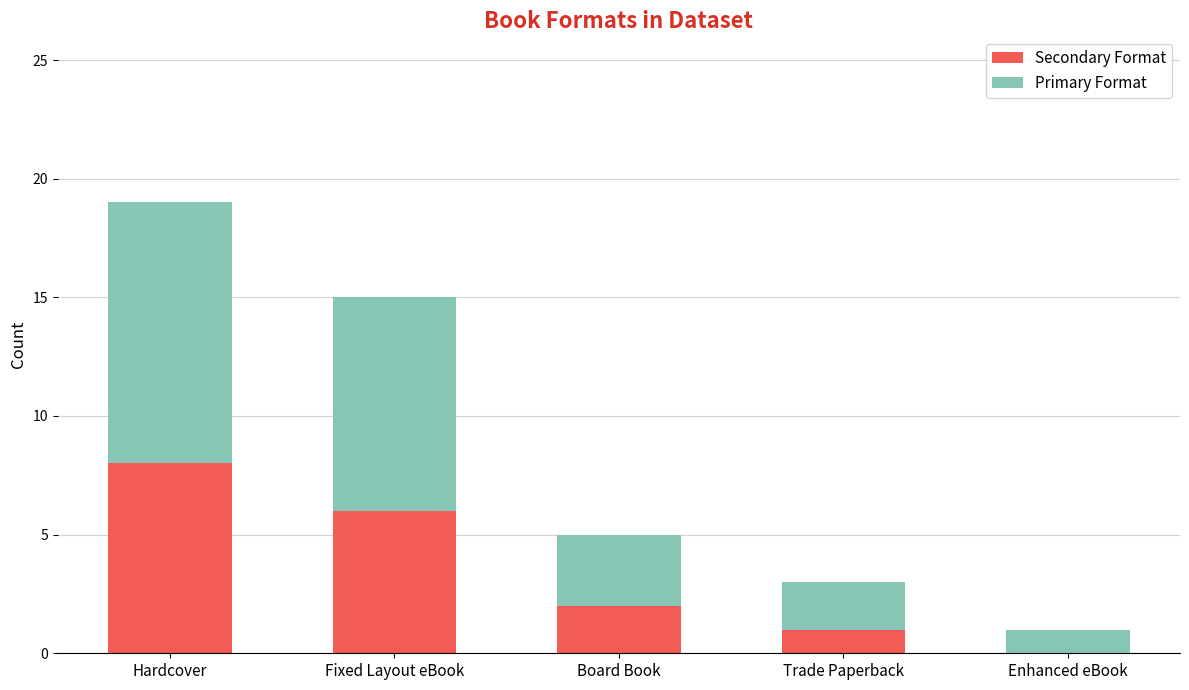

What is the average value of the Secondary Format series?

3